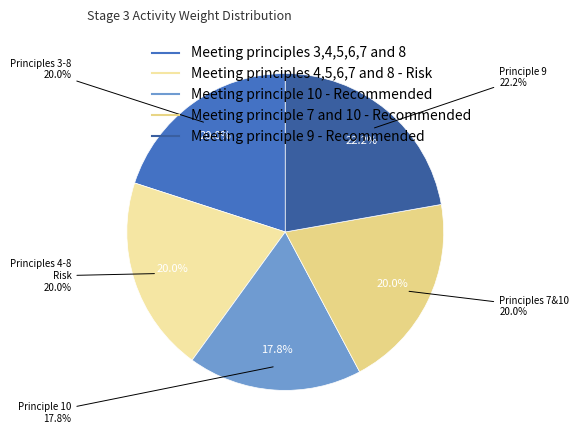

The Meeting principles 3,4,5,6,7 and 8 slice represents 28% of the pie. True or false?

False